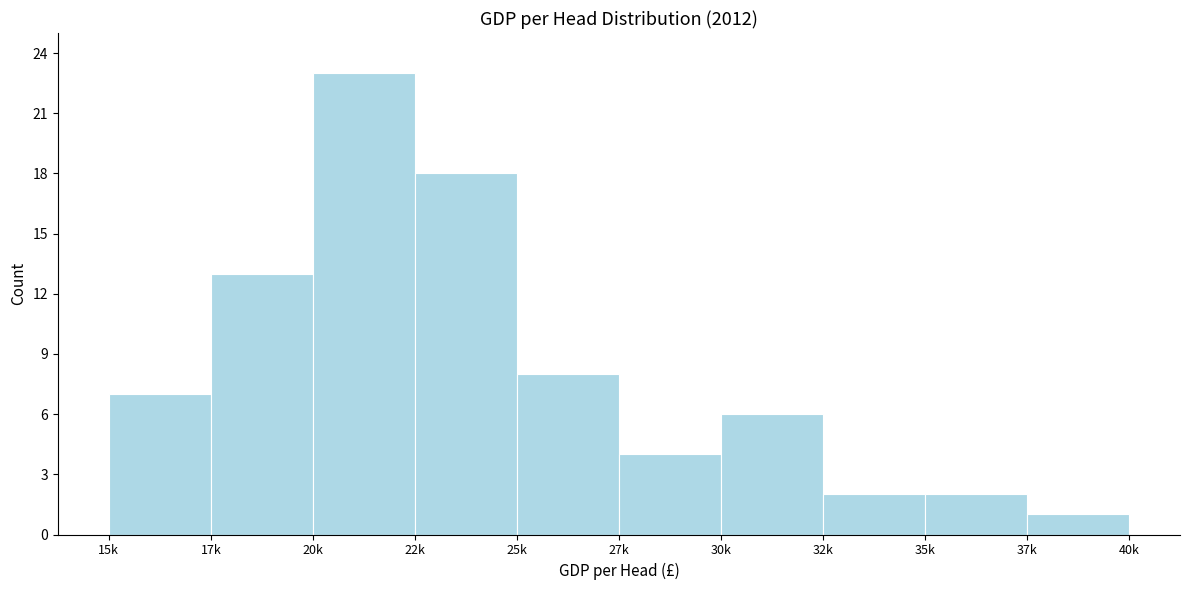

Reading right to left, transcribe all the data shown in this chart.

37k=1	35k=2	32k=2	30k=6	27k=4	25k=8	22k=18	20k=23	17k=13	15k=7